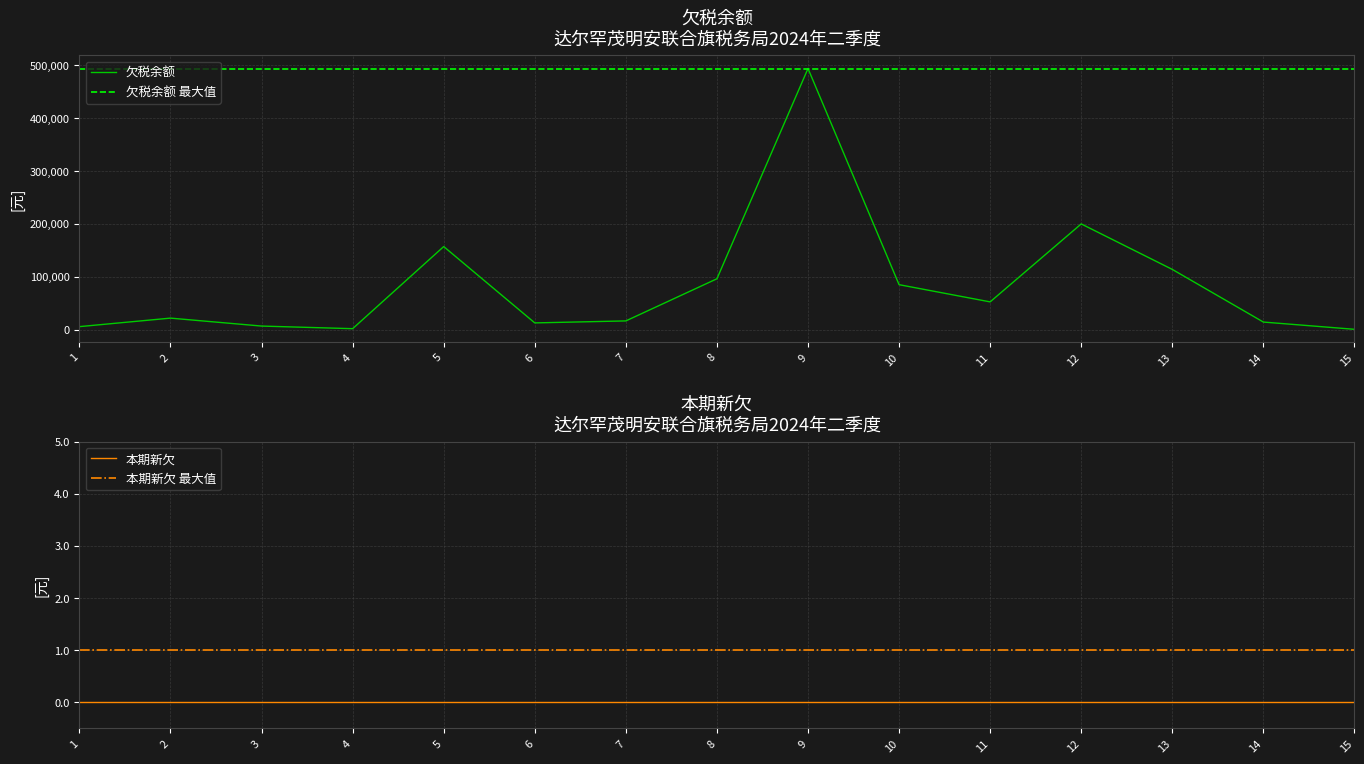

What is the sum of the values at 15 and 13?

114430.2